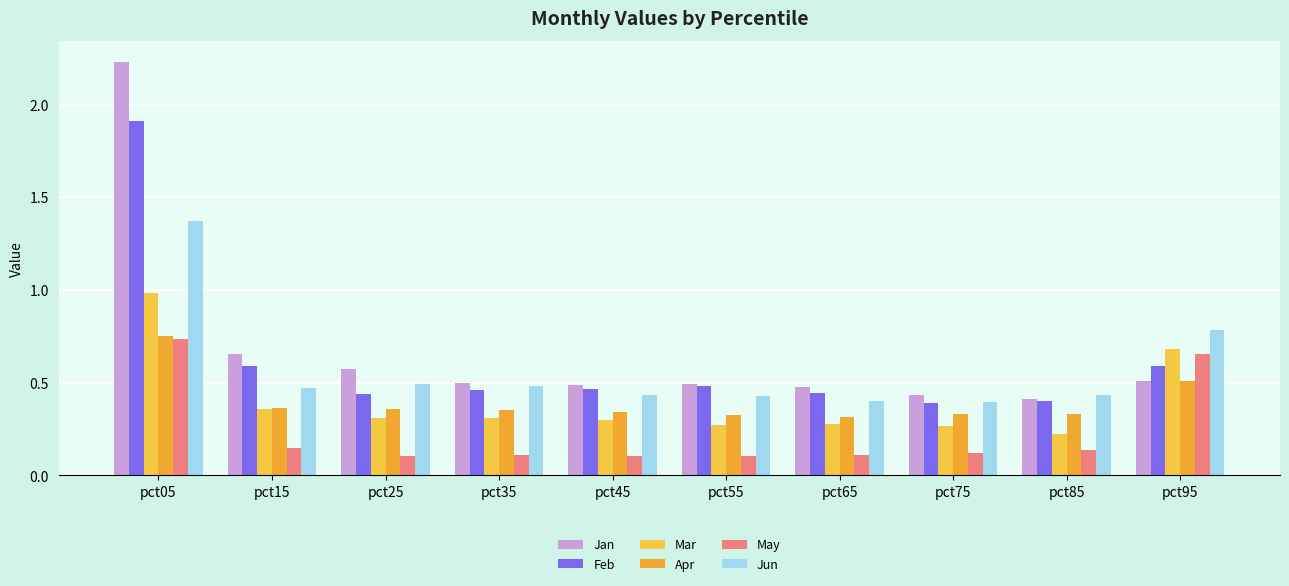

Between pct65 and pct75, which series saw the biggest shift?

Feb